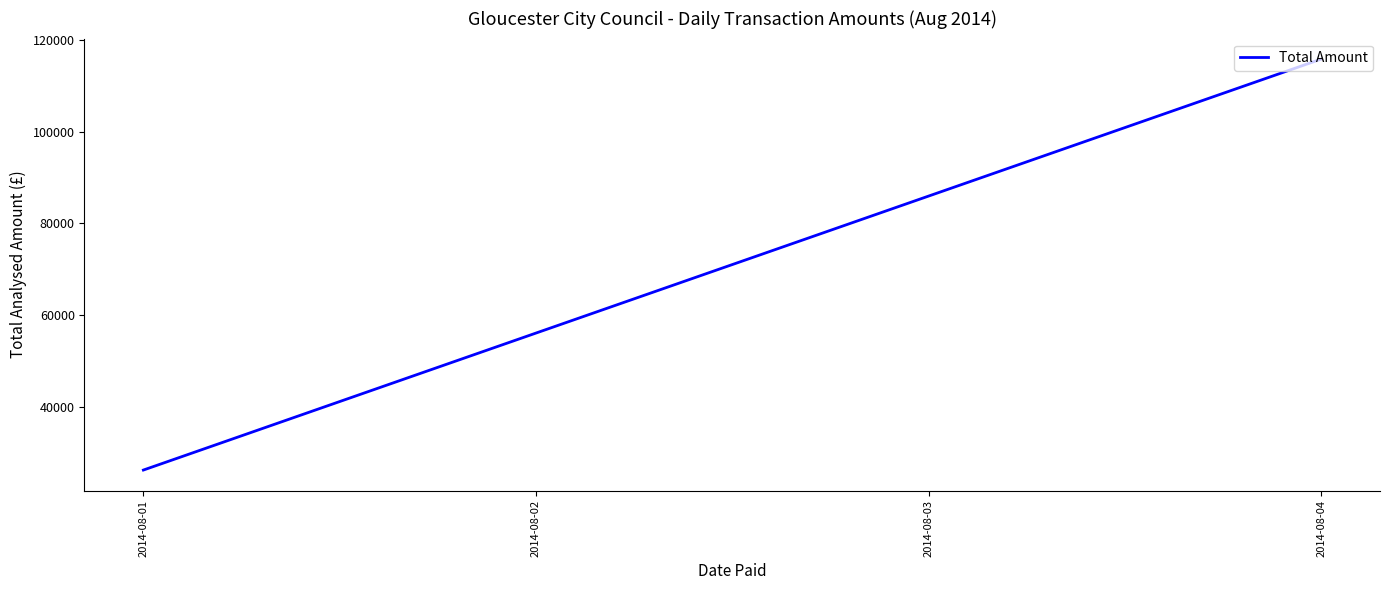

Reading left to right, list all the values displayed in this chart.

26150.2	115875.2